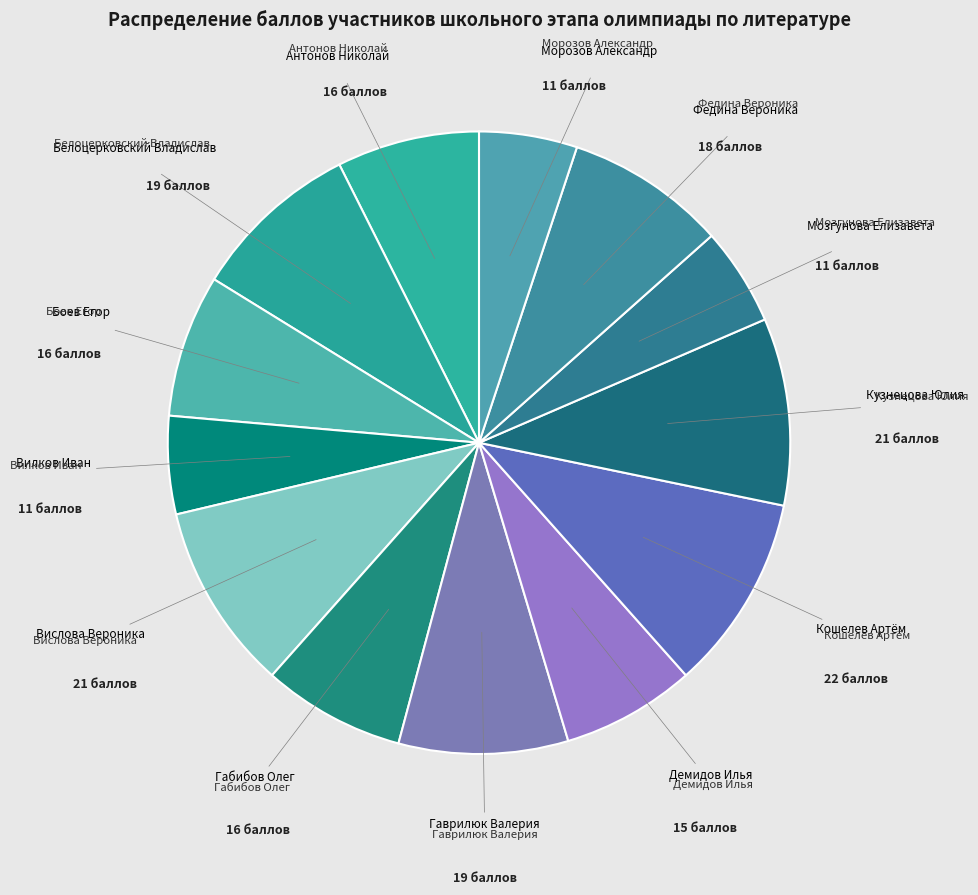

How many segments does this pie chart have?

13